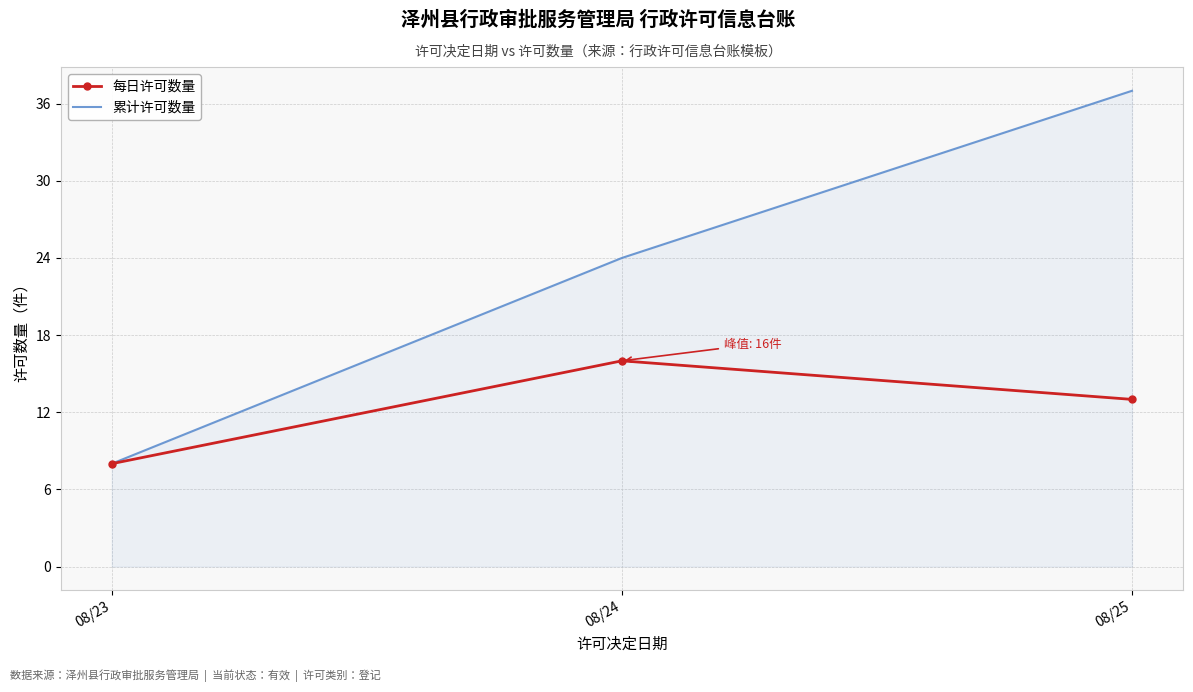

How many categories are shown in the chart?

3